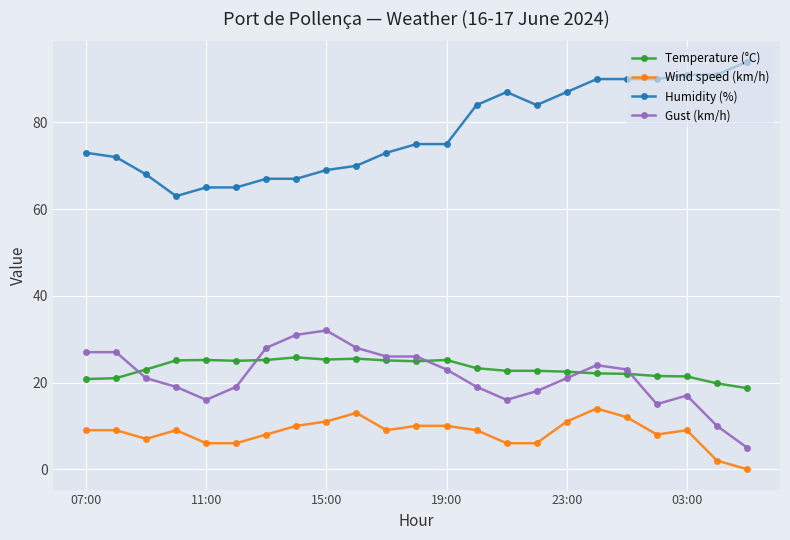

How many lines are shown in the chart?

4